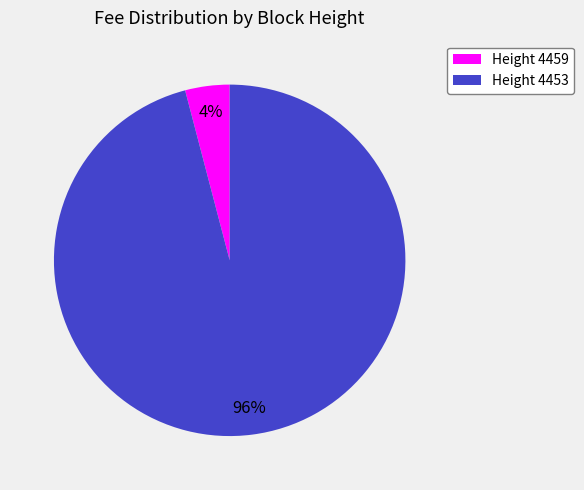

To the nearest percent, what is the difference between the largest and smallest slice percentages?

92%